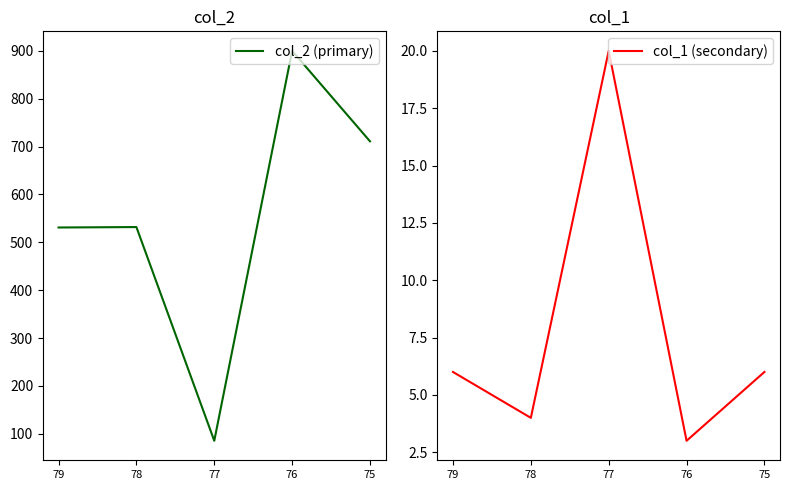

What is the sum of the col_1 (secondary) values at 78 and 76?

7